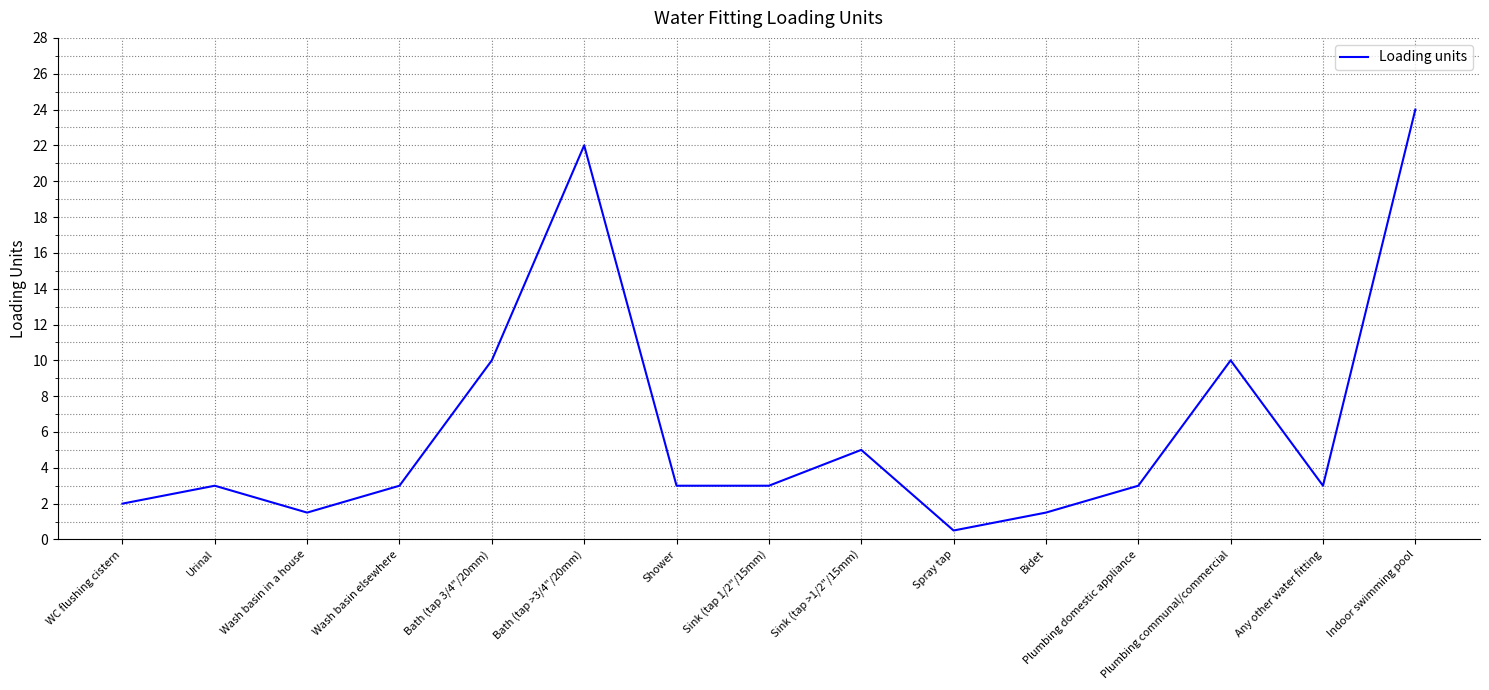

Is it true that the value at Urinal is 3.0?

True